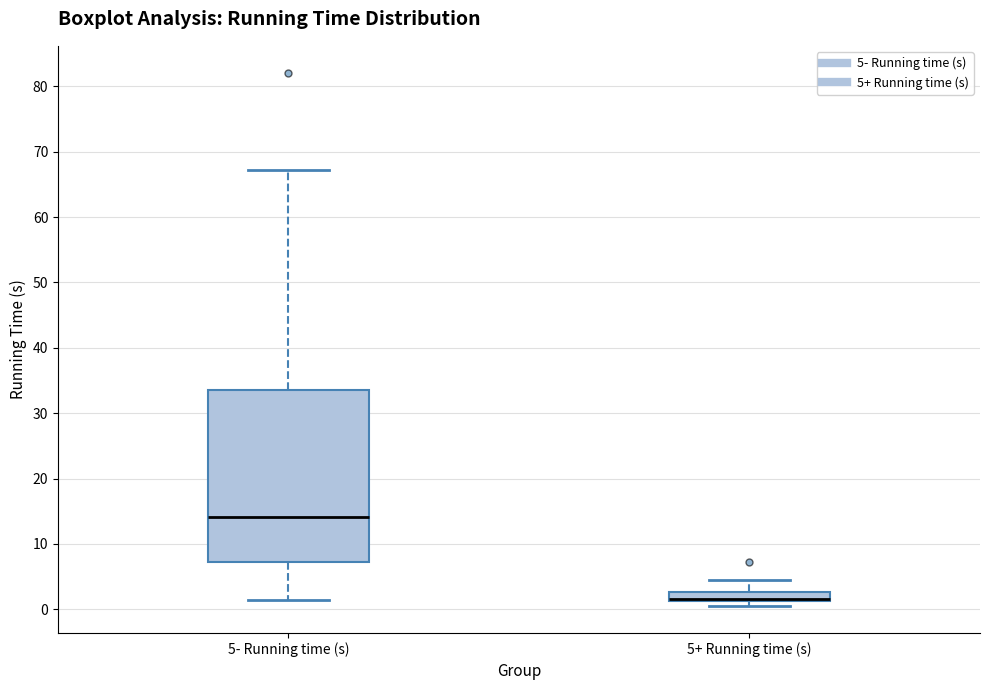

Where is the lower edge of the box for 5- Running time (s) on the y-axis? The values are not printed on the chart, so give them approximately, as read against the axis.

7